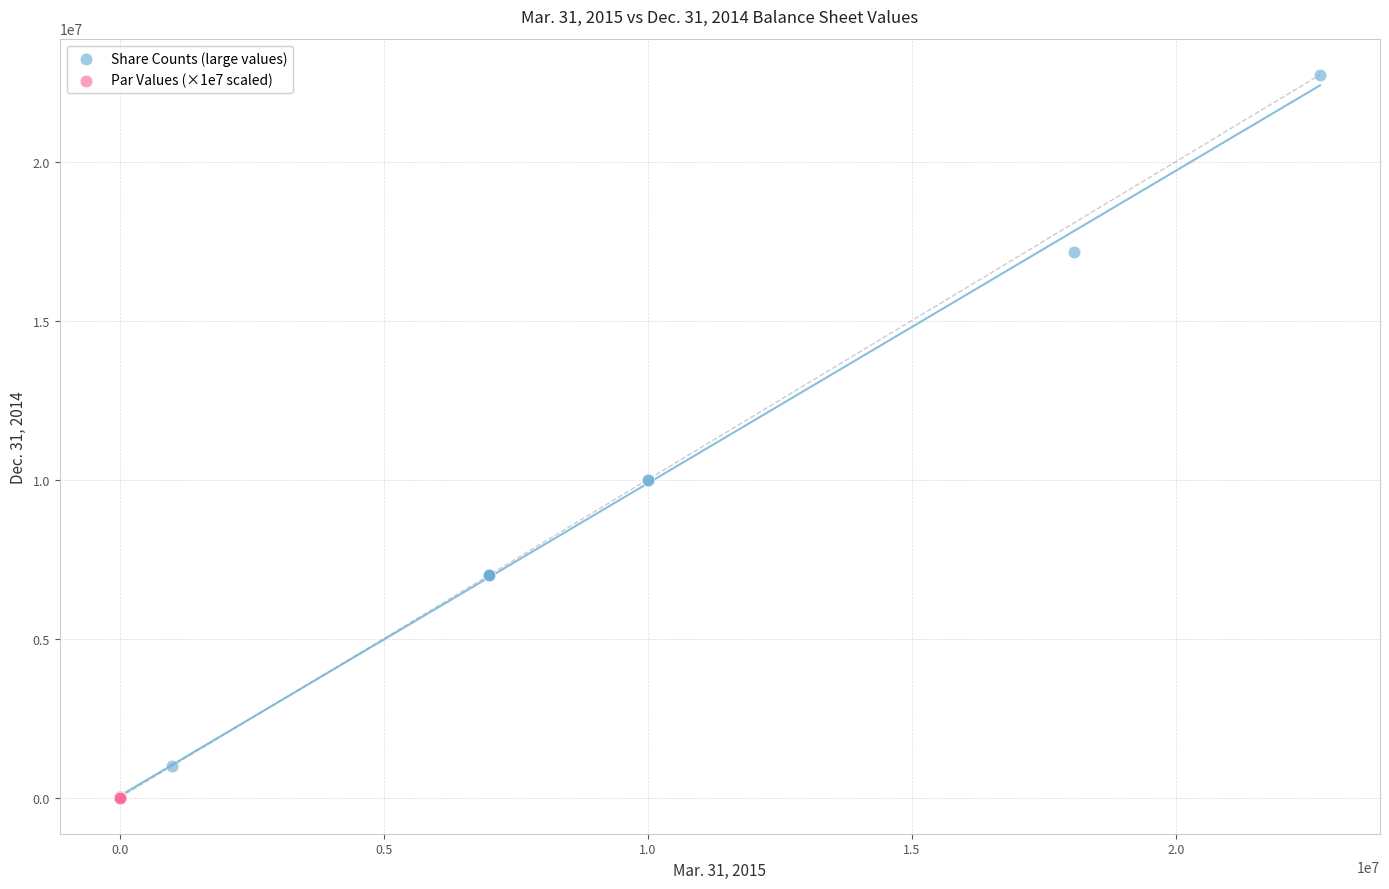

Which series has the widest spread of Y values?

Share Counts (large values)